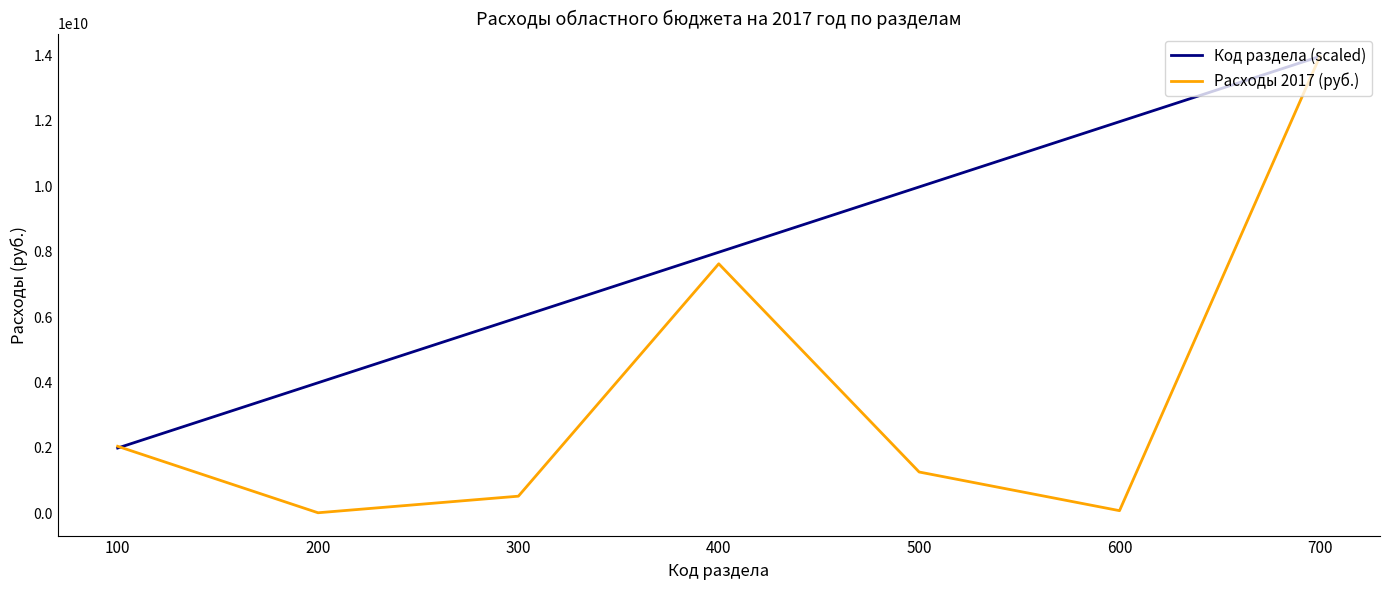

Which series has the largest total across all categories?

Код раздела (scaled)